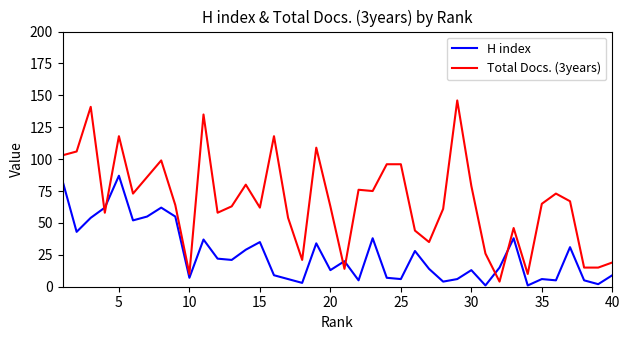

Reading left to right, list all the values displayed in this chart.

H index: 83	43	54	62	87	52	55	62	55	7	37	22	21	29	35	9	6	3	34	13	20	5	38	7	6	28	14	4	6	13	1	15	38	1	6	5	31	5	2	9
Total Docs. (3years): 103	106	141	58	118	73	86	99	64	10	135	58	63	80	62	118	54	21	109	63	14	76	75	96	96	44	35	61	146	79	26	4	46	10	65	73	67	15	15	19